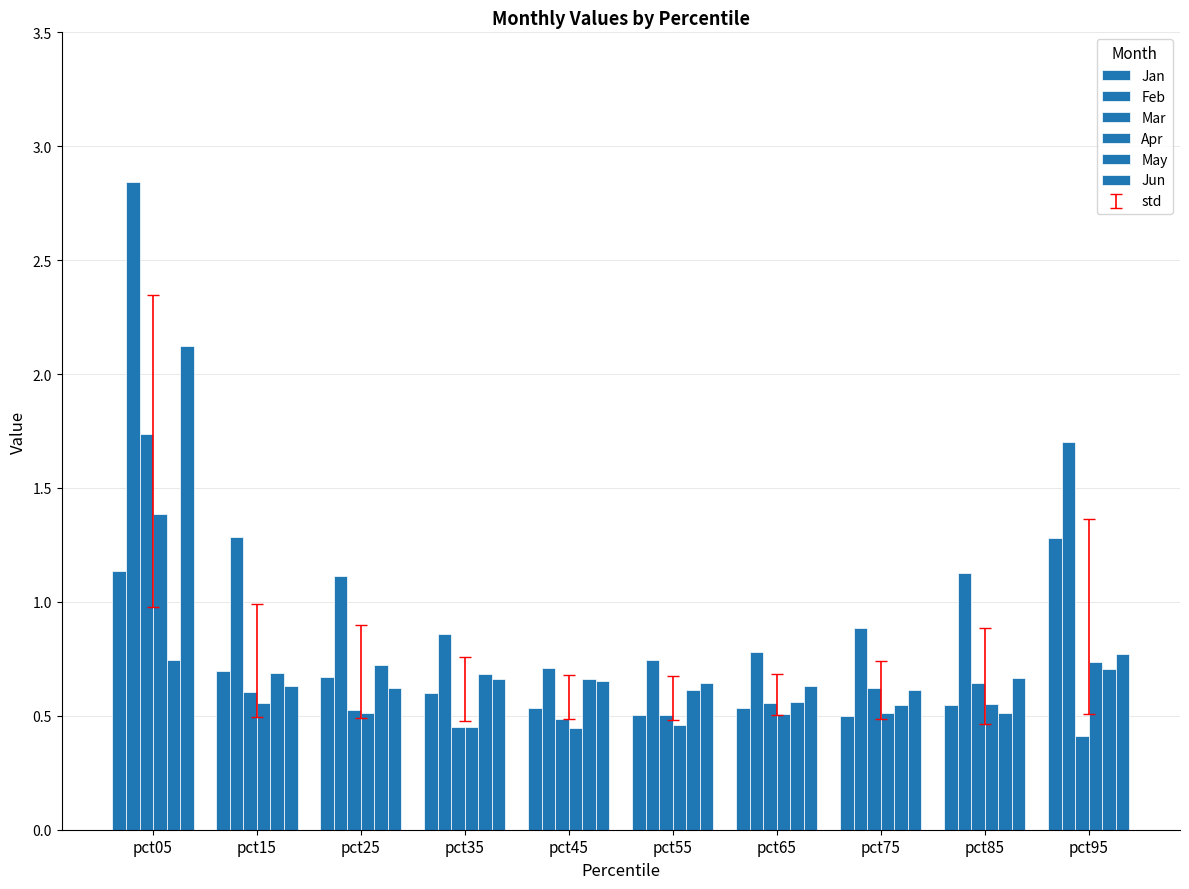

What is the minimum value for May?

0.5